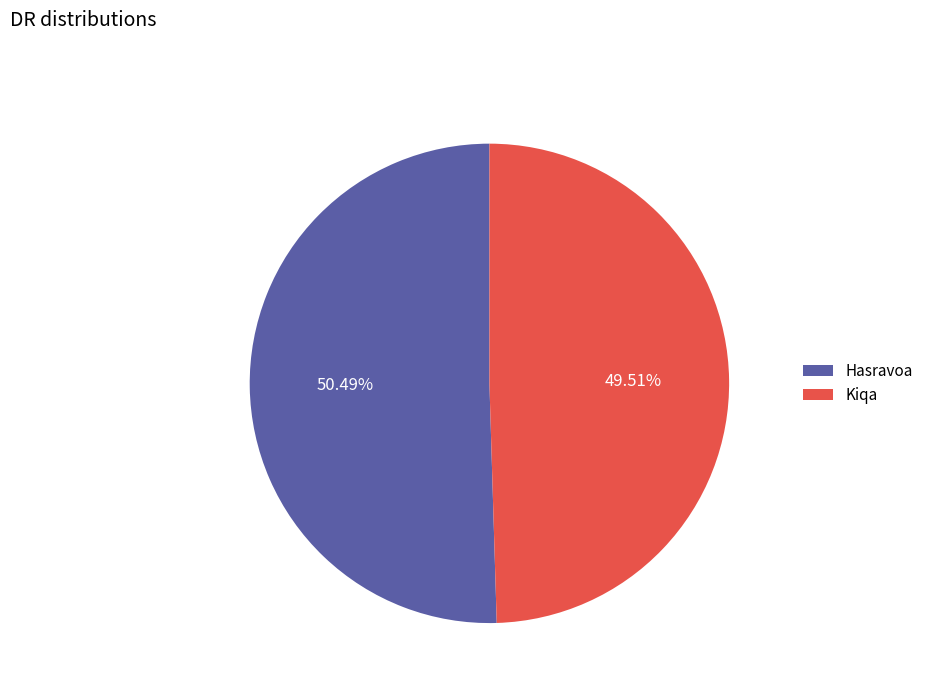

Is there a majority slice in this chart?

Yes